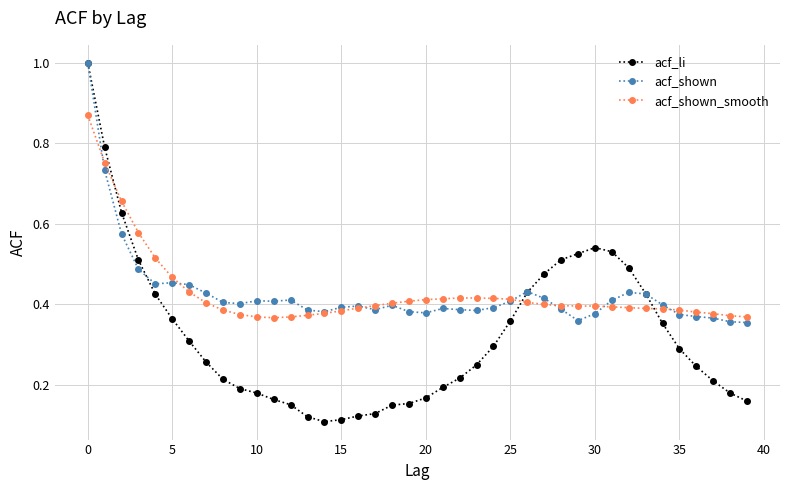

Does the chart have visible grid lines?

Yes